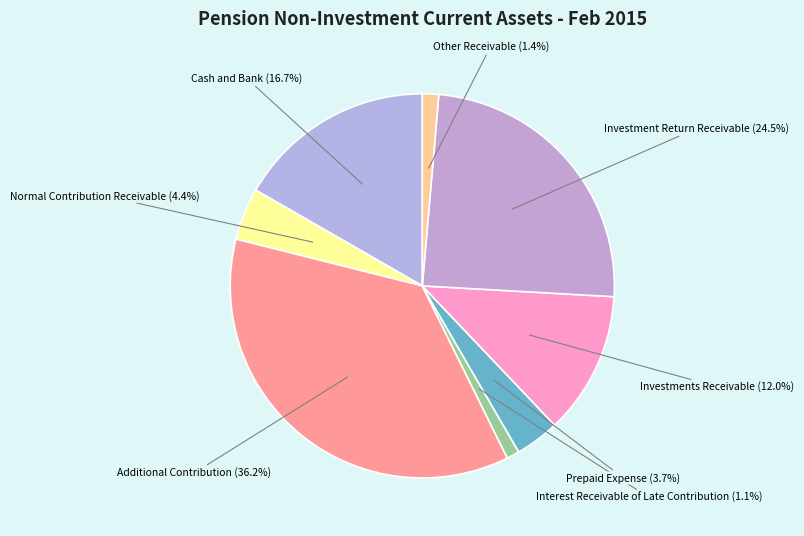

Does Investments Receivable account for over 50% of the chart?

No